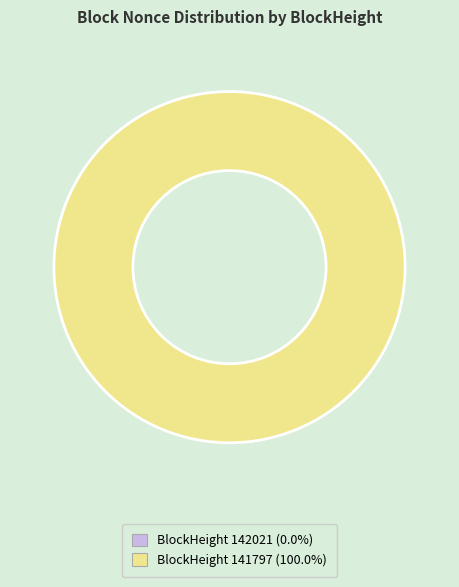

Is there any slice that represents more than half of the pie?

Yes